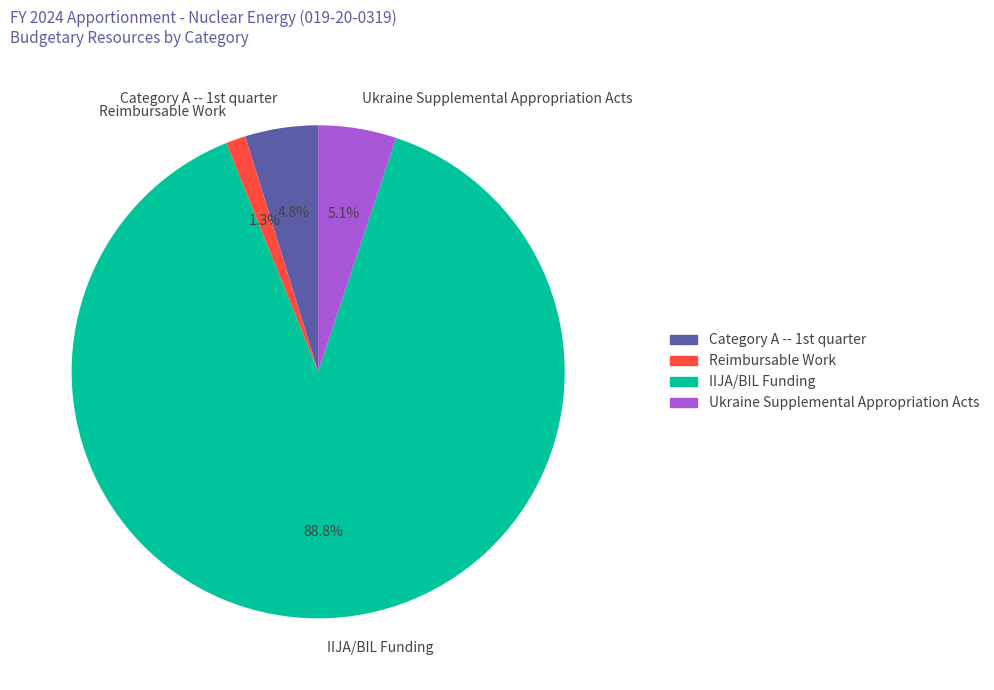

The Reimbursable Work slice represents 11% of the pie. True or false?

False